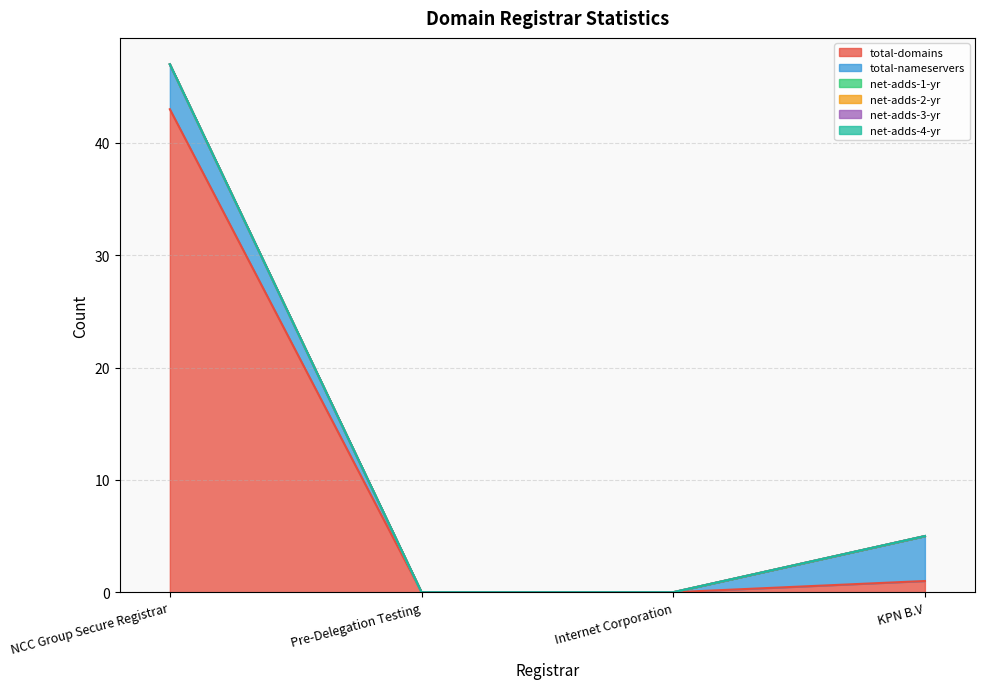

Which series has the largest range (max minus min)?

total-domains